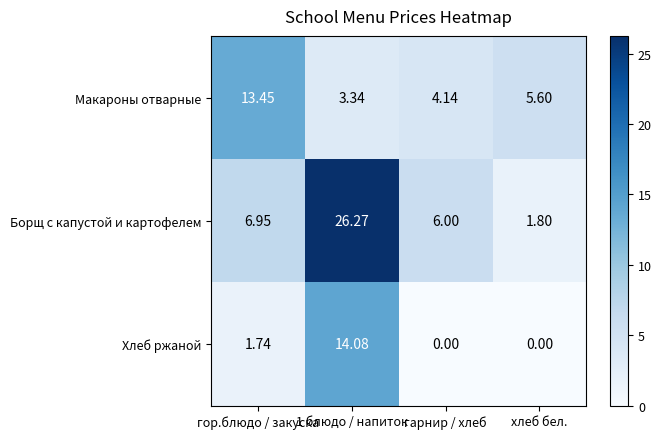

What is the total value across all series at гарнир / хлеб?

10.1